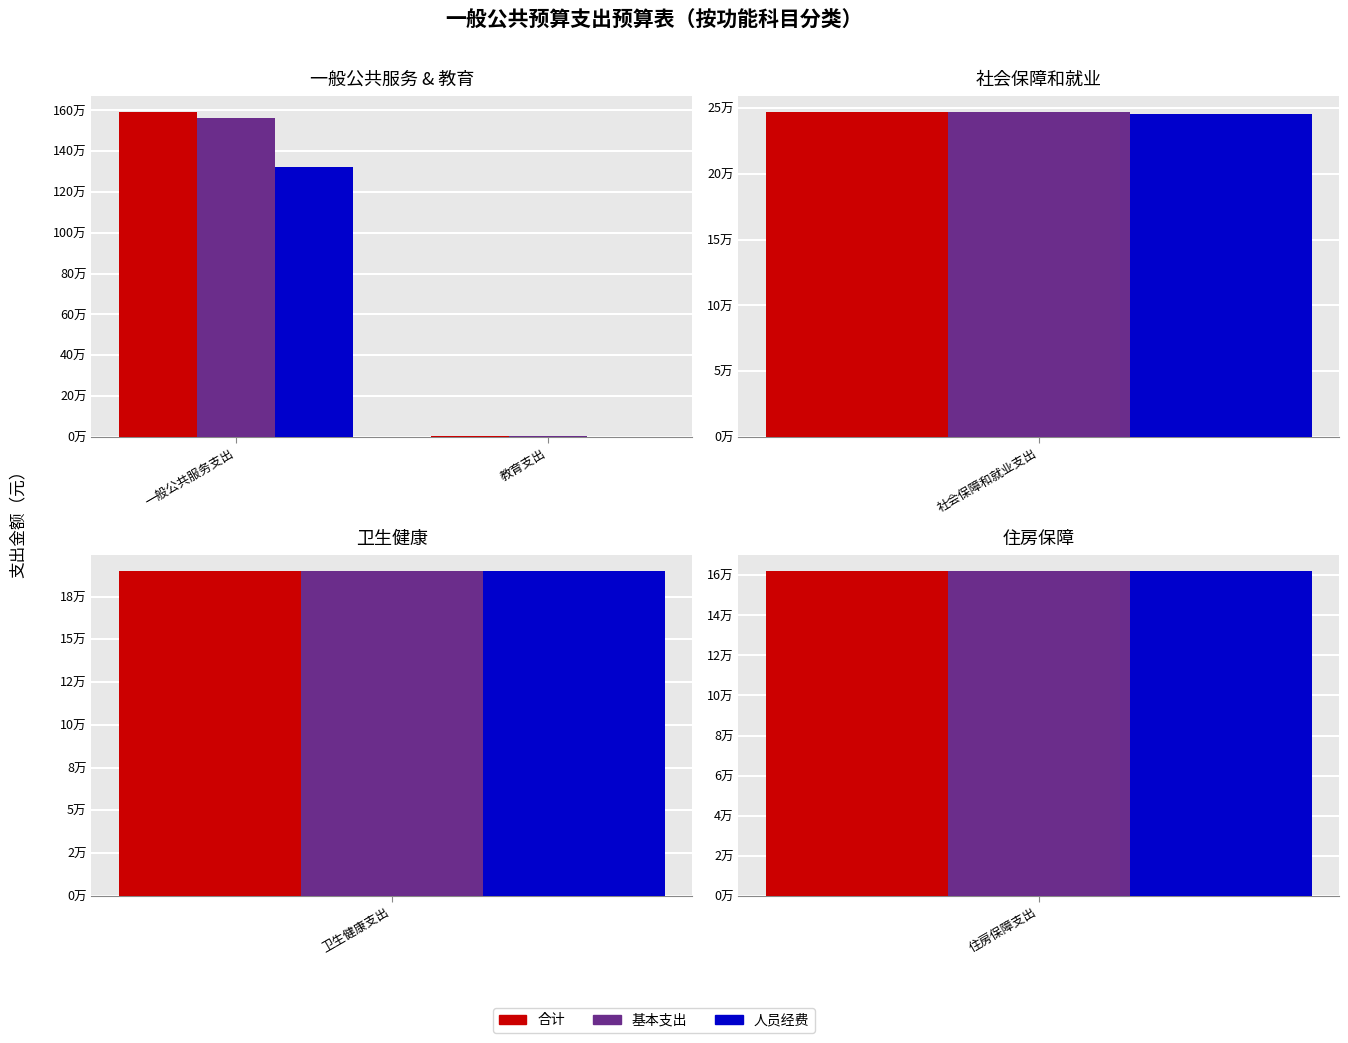

At 一般公共服务支出, list the series in order from largest to smallest.

合计, 基本支出, 人员经费